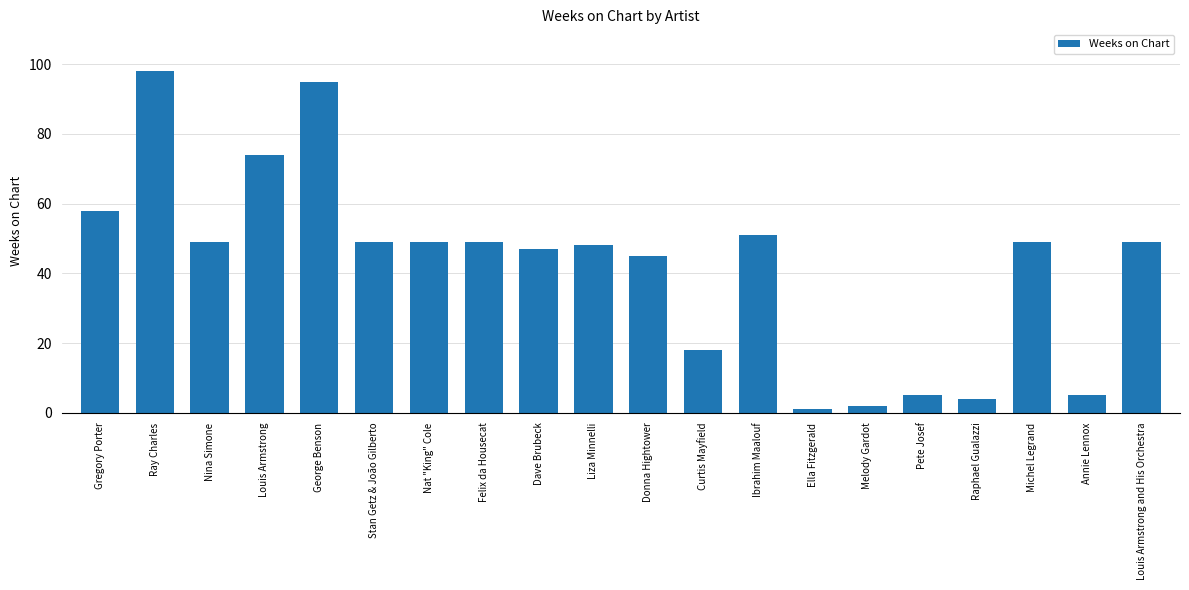

What is the label of the 11th bar from the left?

Donna Hightower